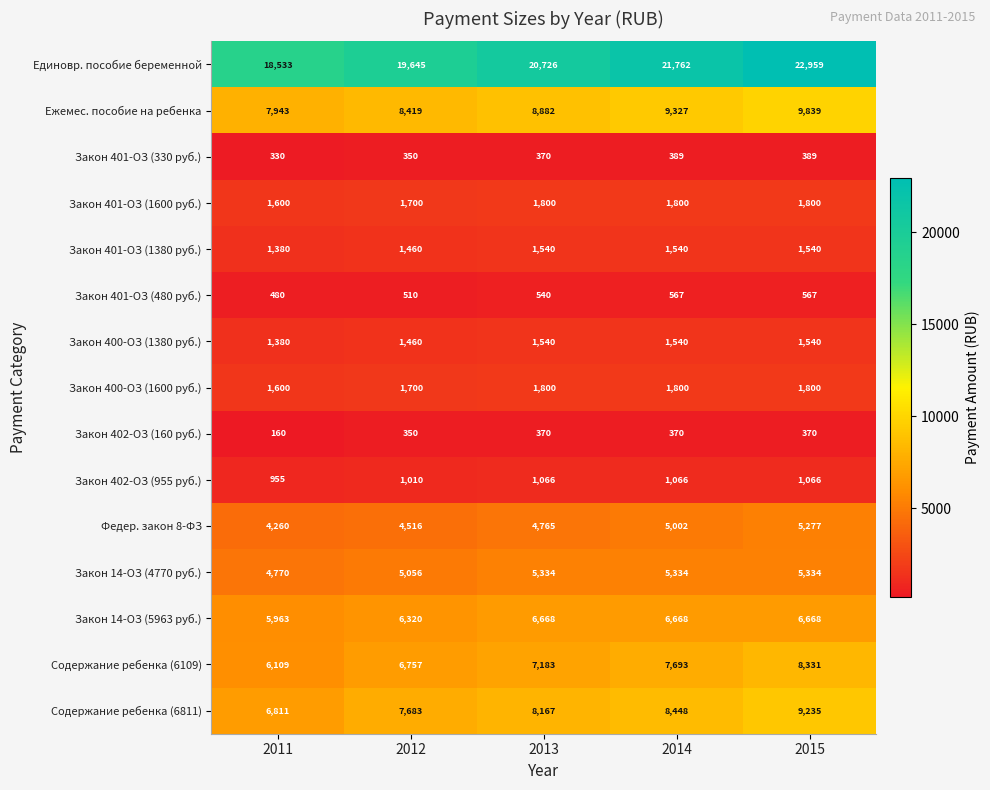

Between 2011 and 2012, which series saw the biggest shift?

Единовр. пособие беременной